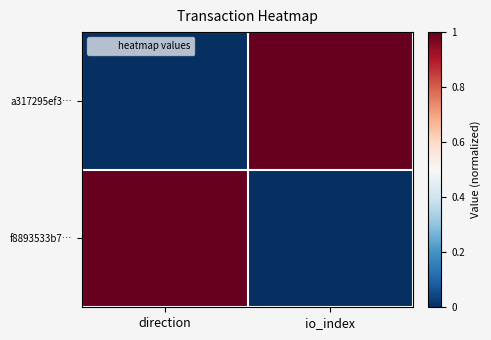

Rank the series at direction from lowest to highest value.

a317295ef3…, f8893533b7…